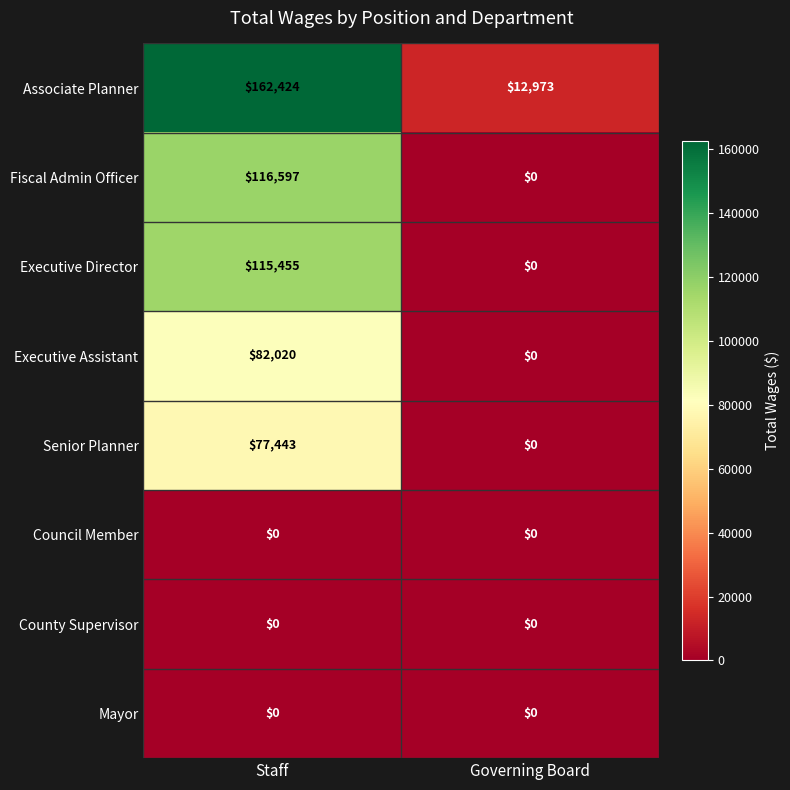

How many data points does each series have?

2